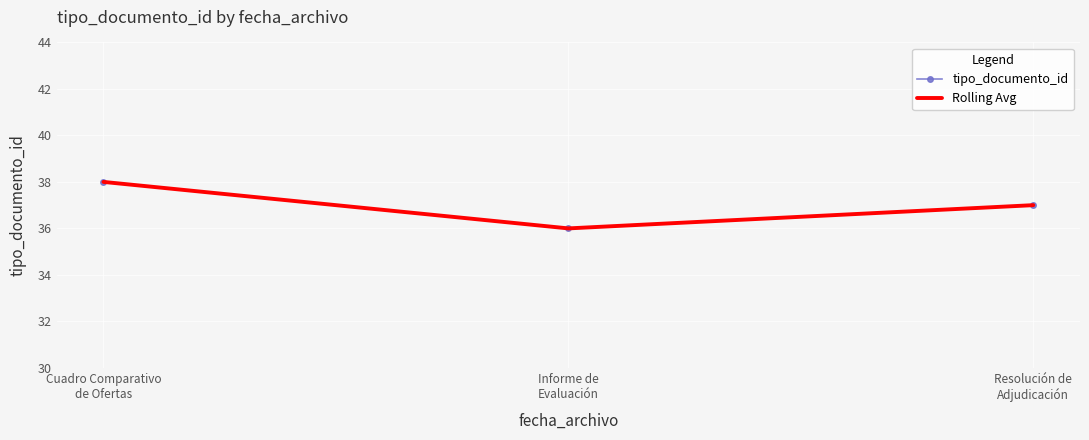

At which label does tipo_documento_id reach its peak?

Cuadro Comparativo
de Ofertas